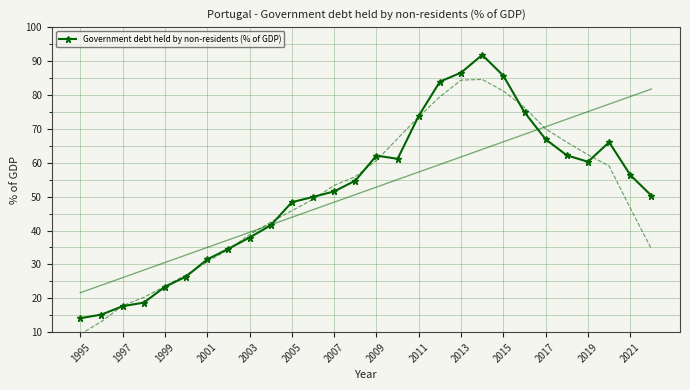

What is the smallest value displayed?

14.1